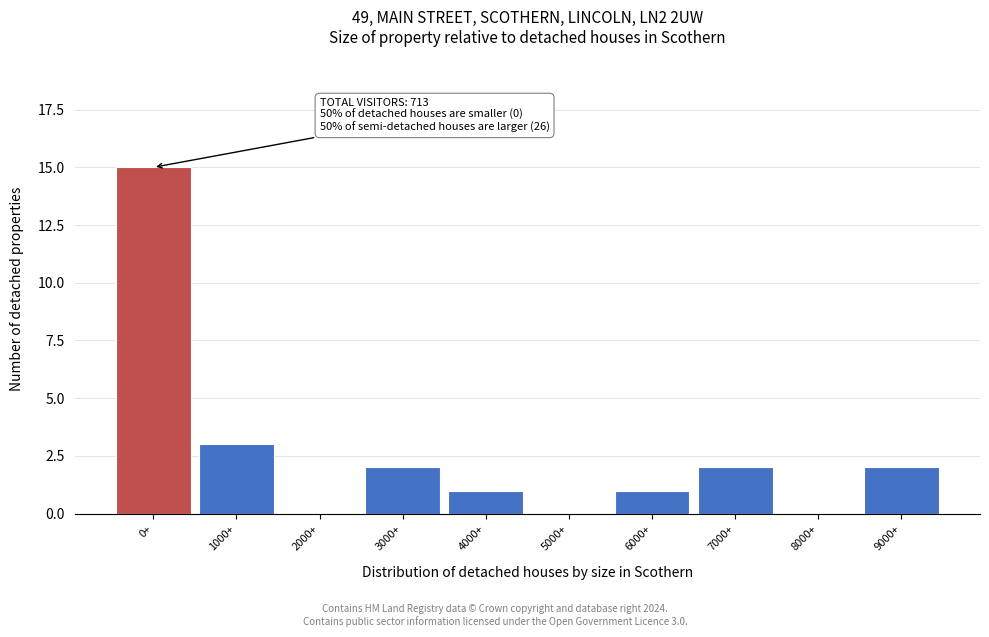

Reading right to left, what are all the values shown in this chart?

9000+=2	8000+=0	7000+=2	6000+=1	5000+=0	4000+=1	3000+=2	2000+=0	1000+=3	0+=15